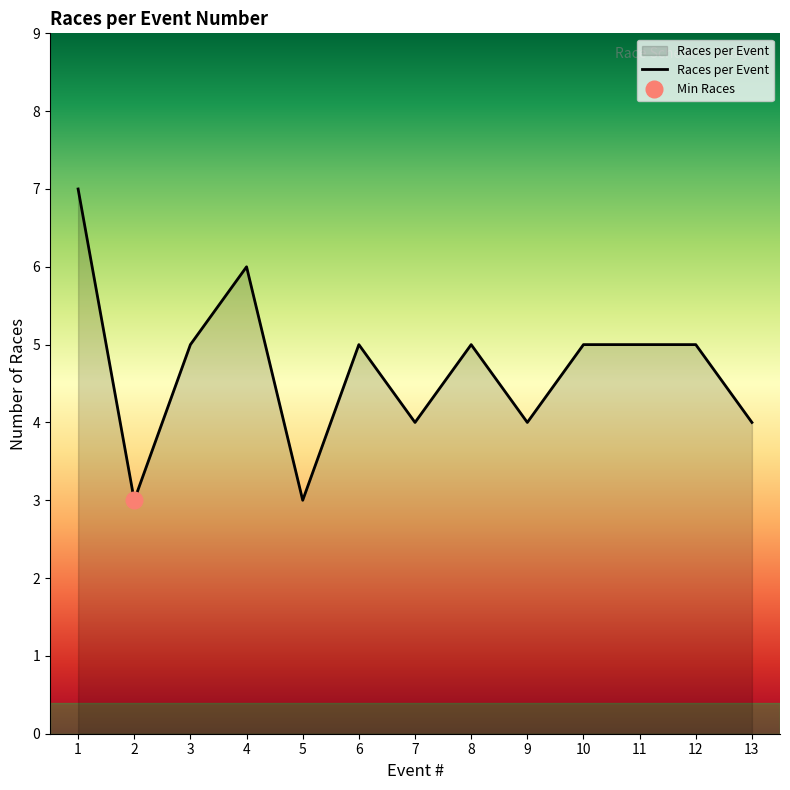

List the labels in order of value, largest first.

1, 4, 3, 6, 8, 10, 11, 12, 7, 9, 13, 2, 5